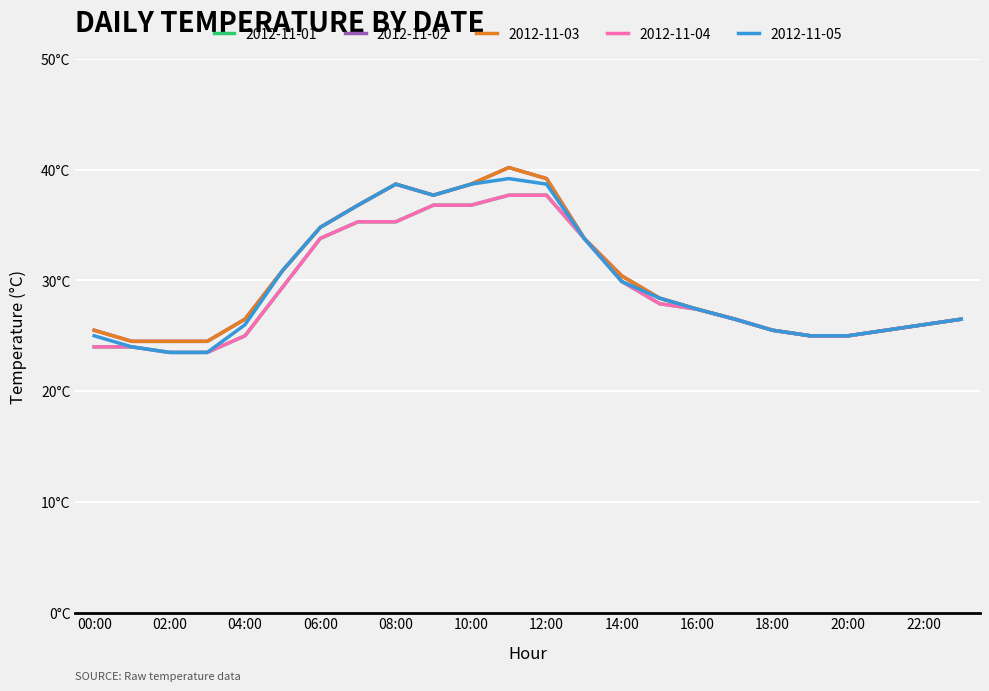

What is the highest value of the 2012-11-04 series?

37.7